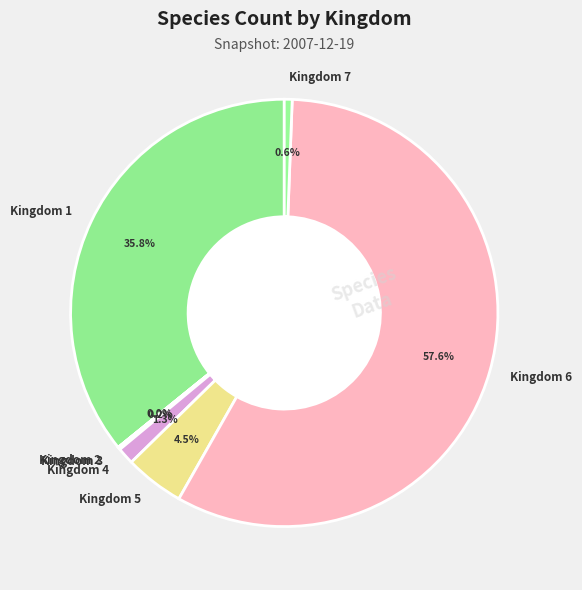

To the nearest percent, what is the difference between the largest and smallest slice percentages?

58%